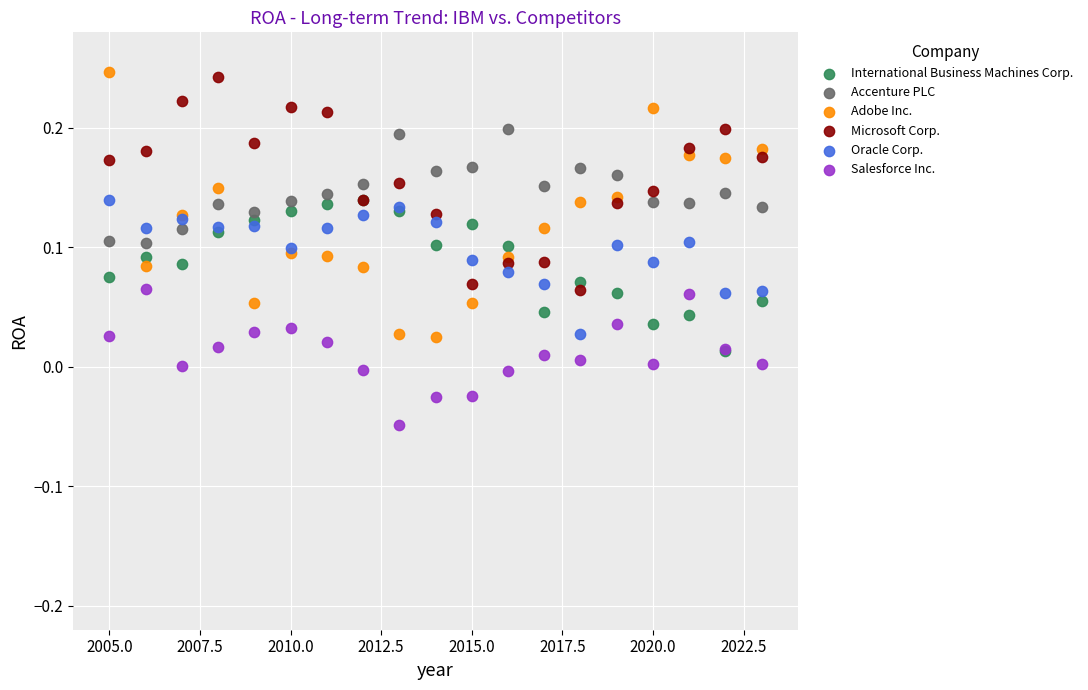

Which series has the largest Y range (max minus min)?

Adobe Inc.